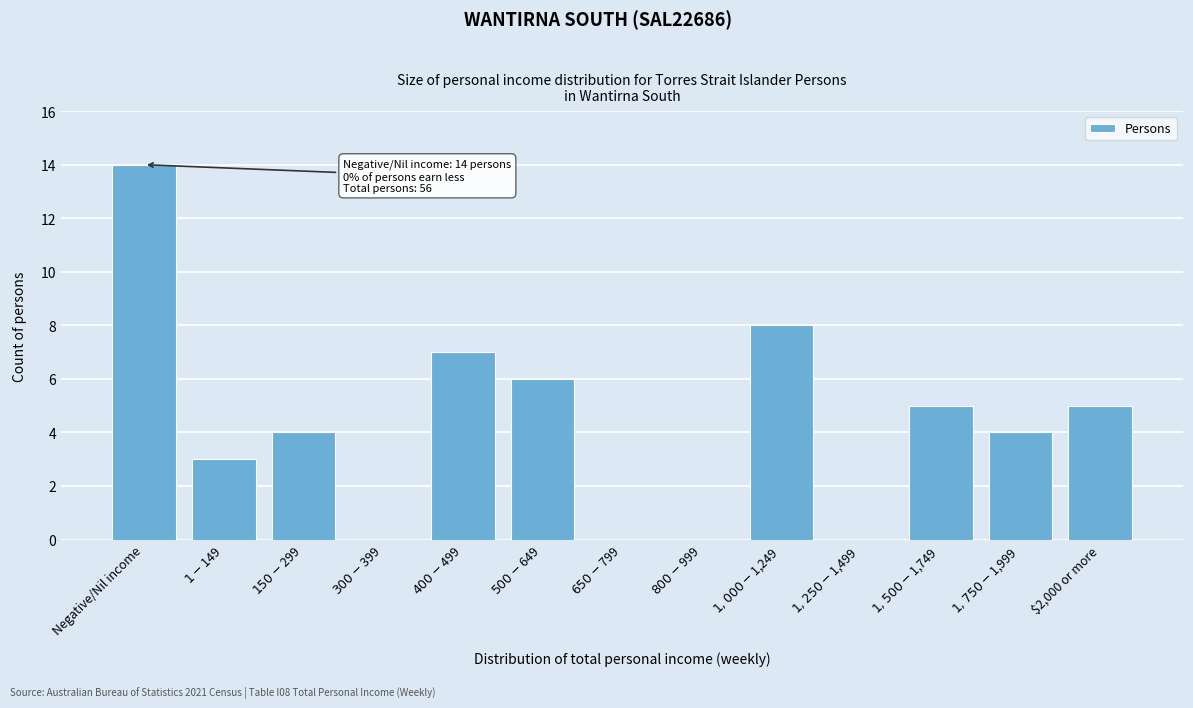

Which category has the highest value across all series?

Negative/Nil income